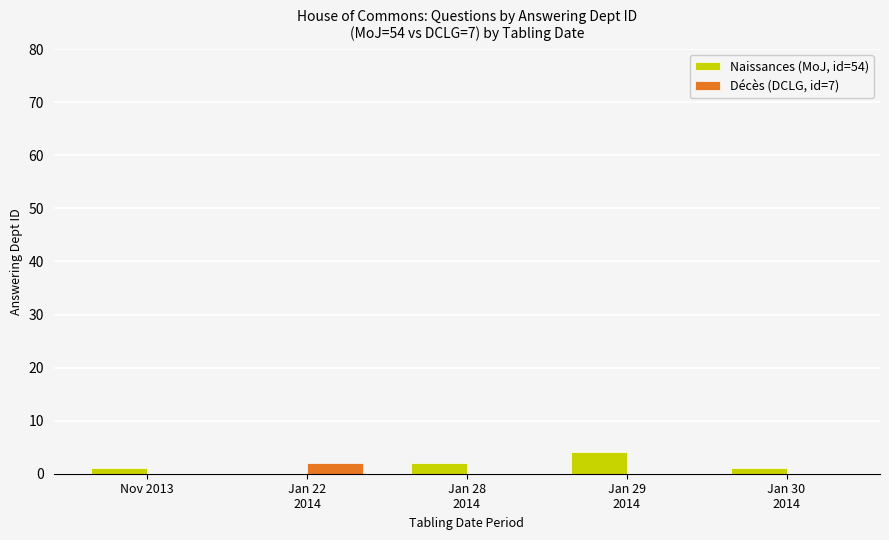

What is the highest value of the Naissances (MoJ, id=54) series?

4